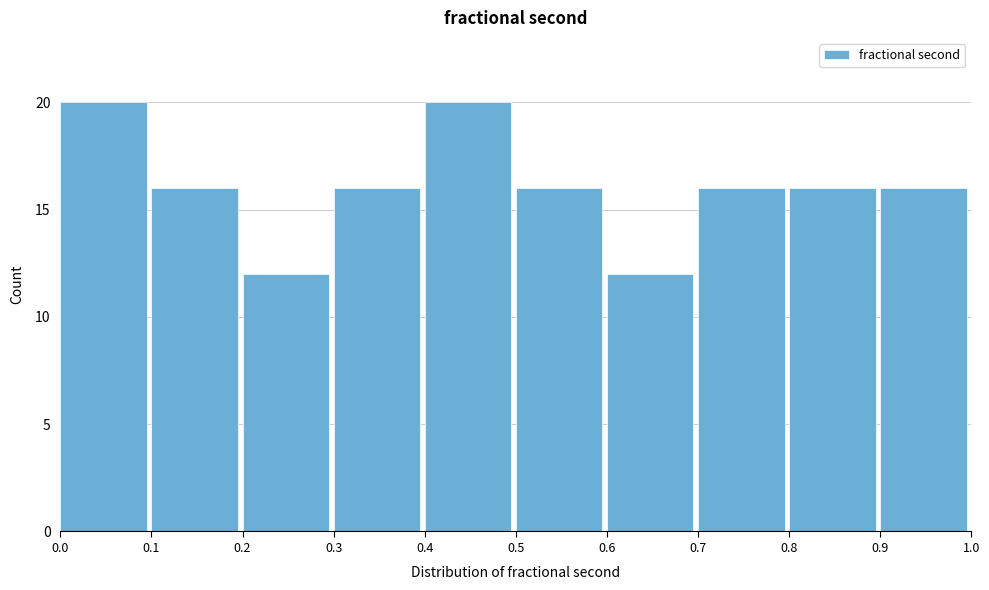

Reading left to right, transcribe this chart: for each bar, give the range it covers on the x-axis and its height. The values are not printed on the chart, so give them approximately, as read against the axis.

0.0 to 0.1: 20
0.1 to 0.2: 16
0.2 to 0.3: 12
0.3 to 0.4: 16
0.4 to 0.5: 20
0.5 to 0.6: 16
0.6 to 0.7: 12
0.7 to 0.8: 16
0.8 to 0.9: 16
0.9 to 1.0: 16